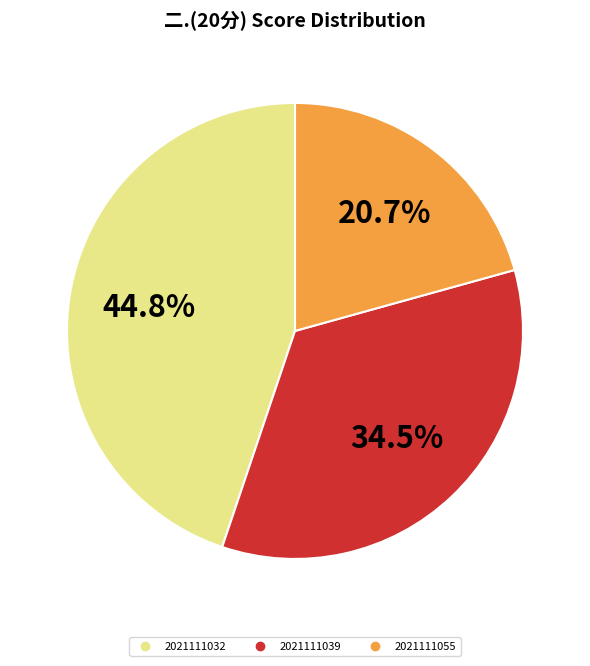

Does 2021111039 account for over 50% of the chart?

No